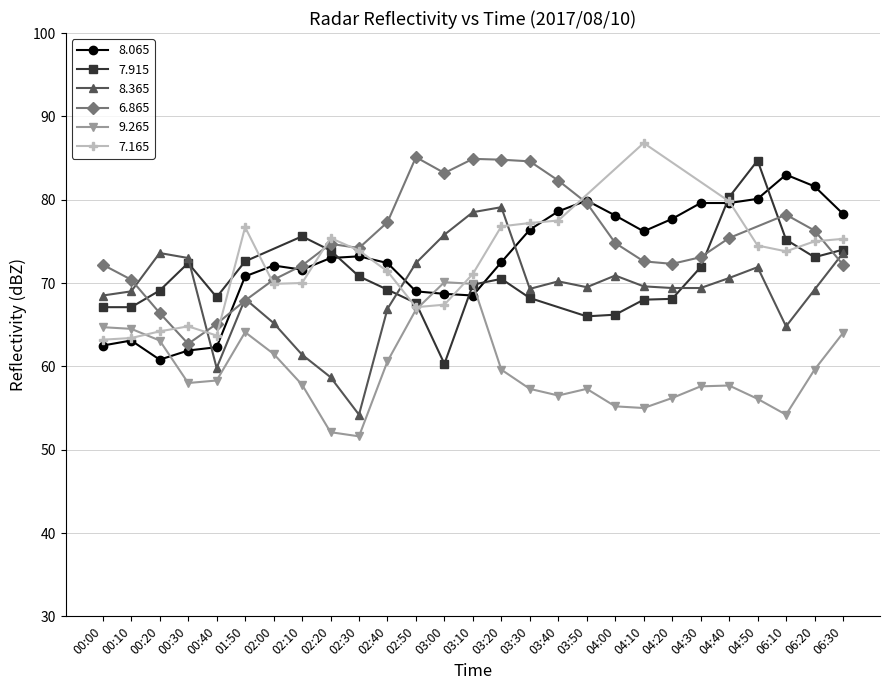

What is the total value across all series at 04:10?

200.8